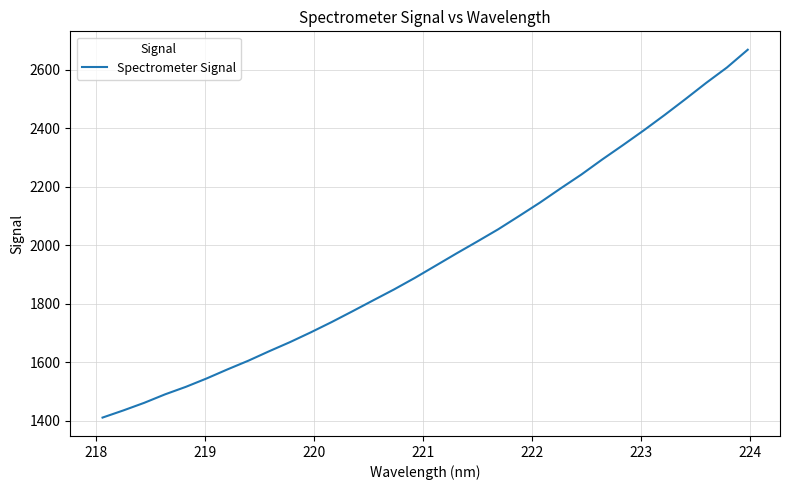

True or false: there are more than 0 points higher than both neighbors.

False